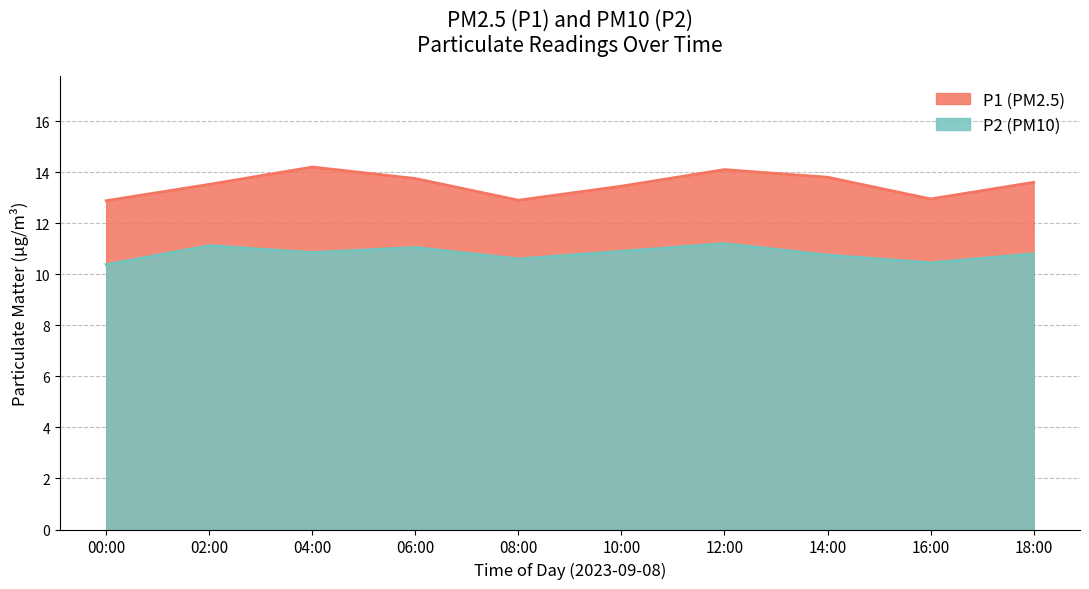

What is the value of the P1 point at the 8th from the left?

13.8